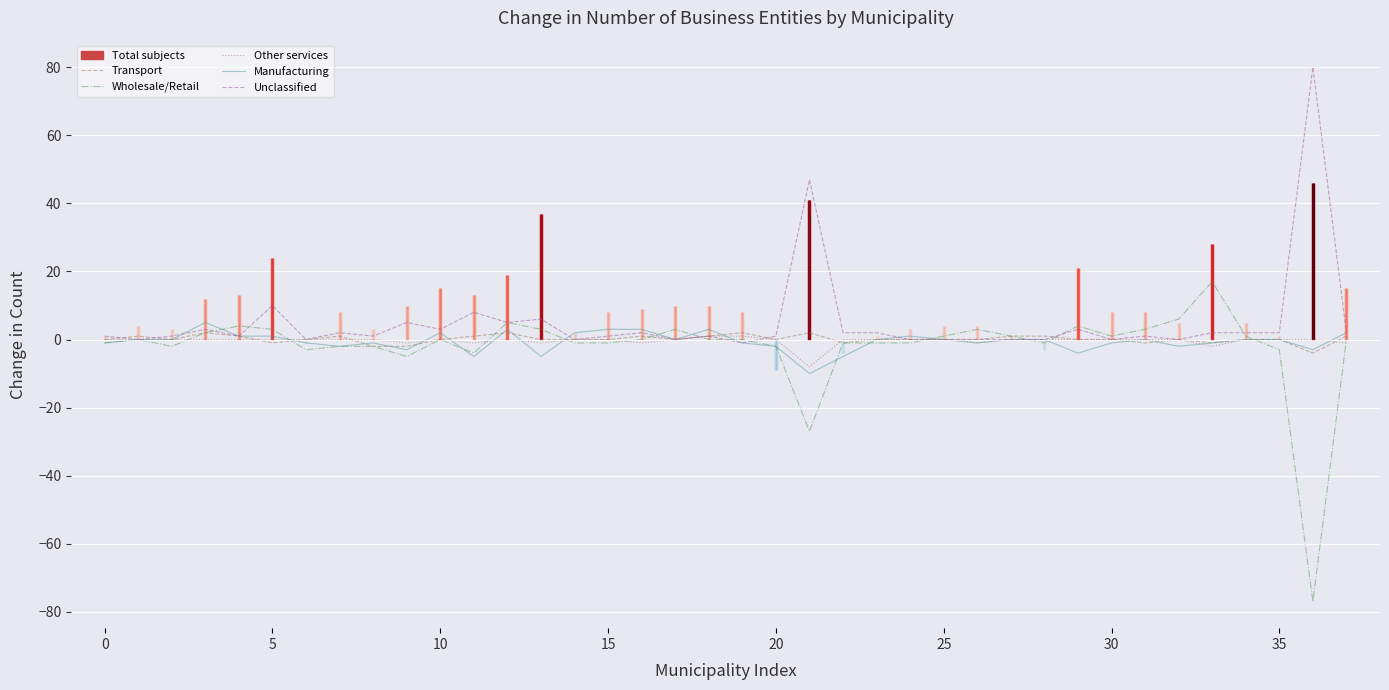

How many interior local peaks does the Wholesale/Retail series have?

8